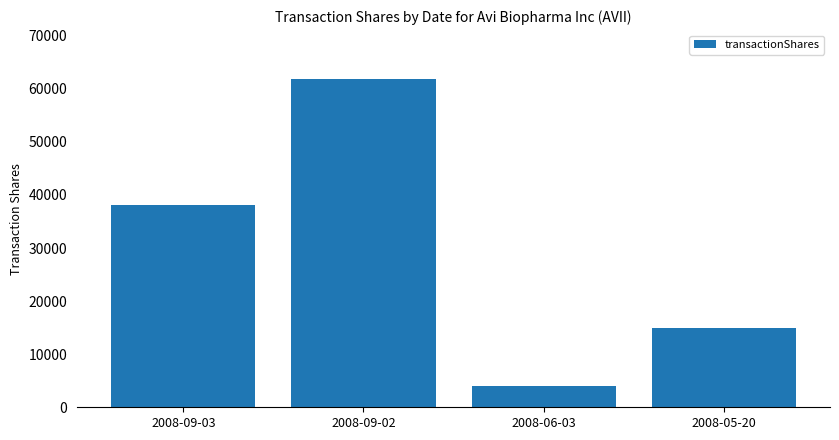

Read the value at 2008-06-03, to the nearest 10.

4050